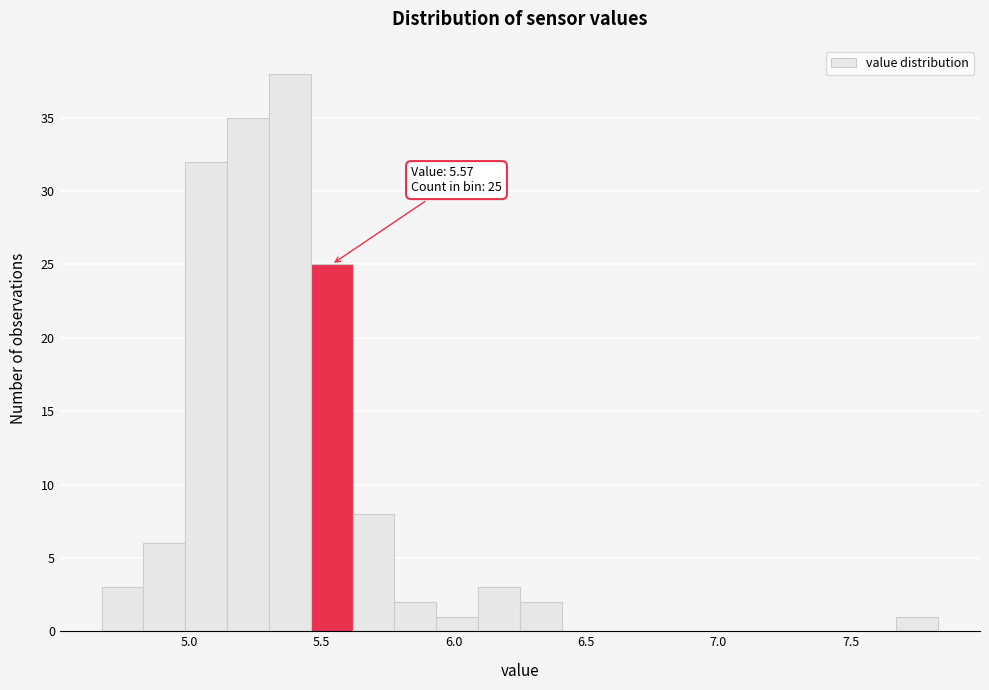

Around what value on the x-axis is the tallest bar? Give the approximate position of its centre, as read against the axis.

5.40